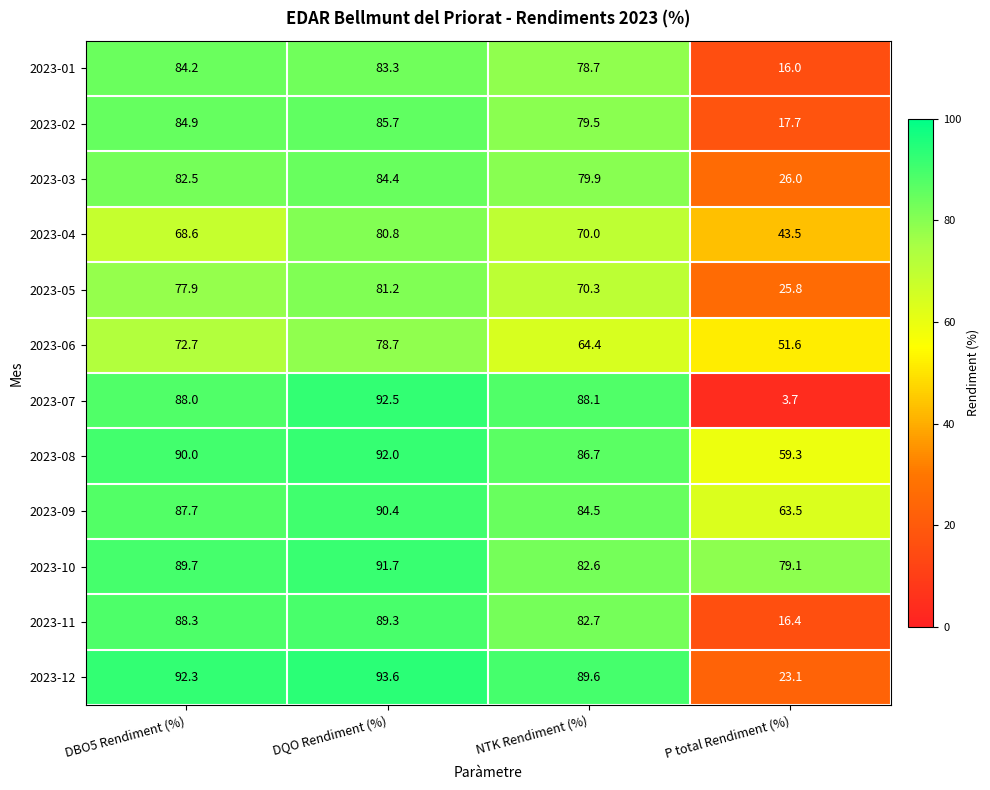

How many values in the 2023-03 series are below 82?

2